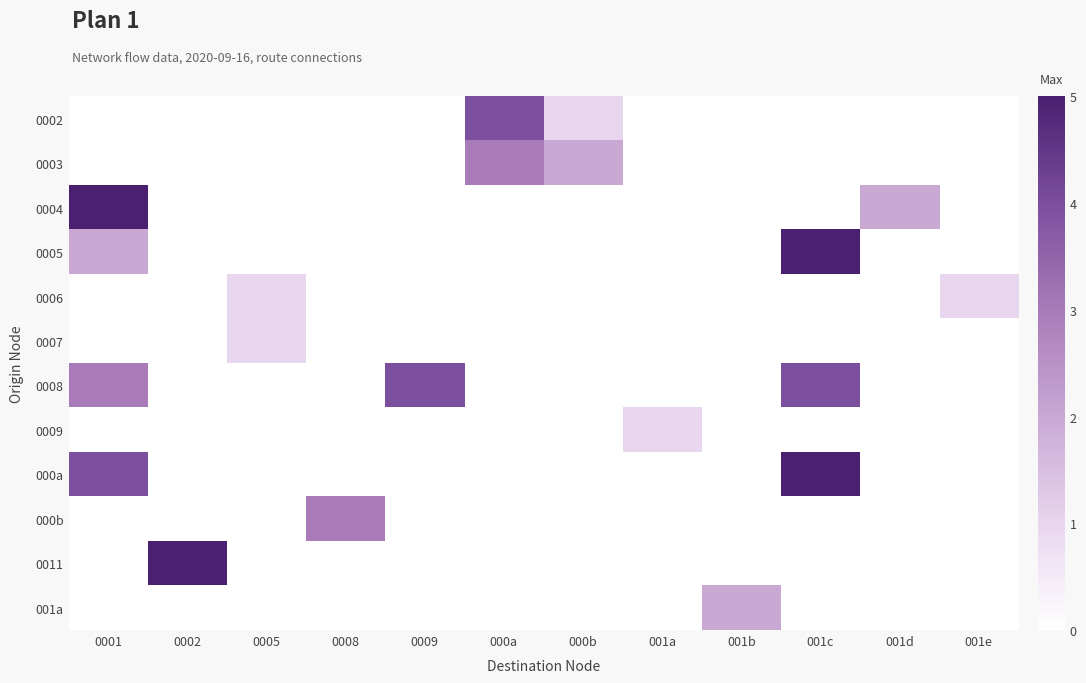

Which has a higher value, 001d or 0005?

001d